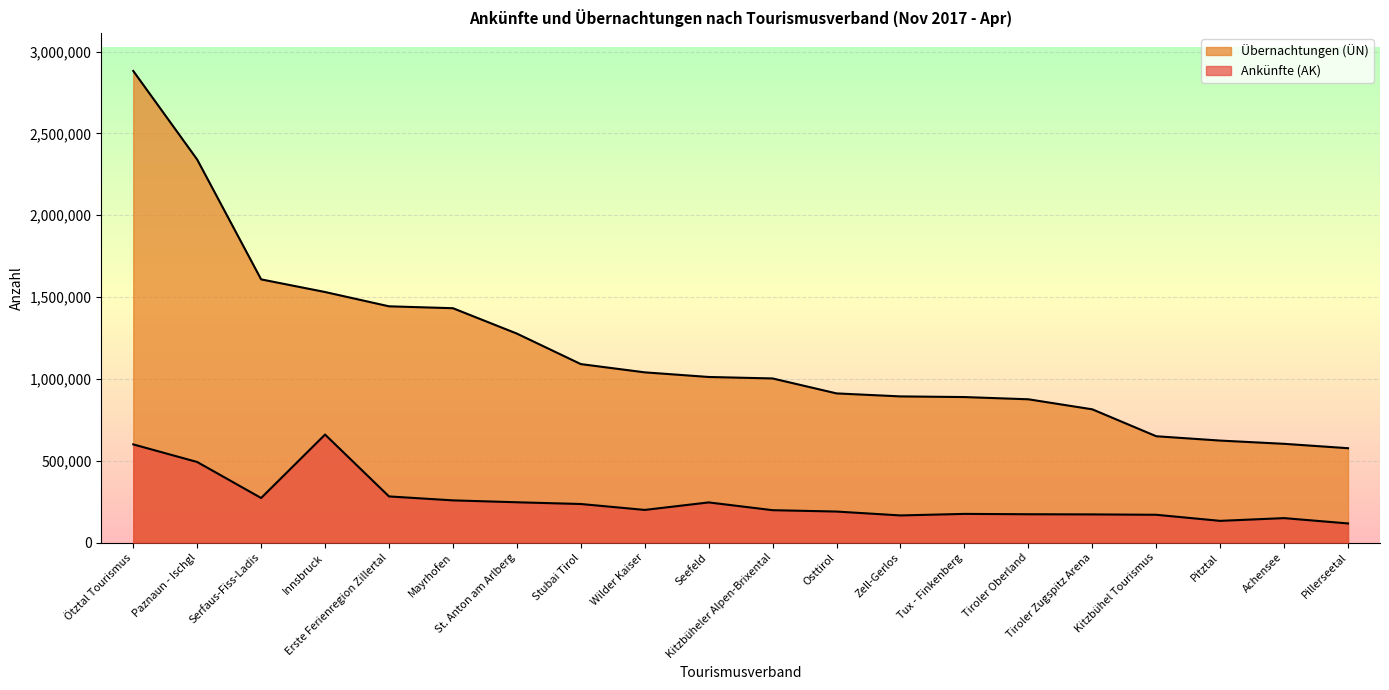

At which category does the chart reach its peak across all series?

Ötztal Tourismus